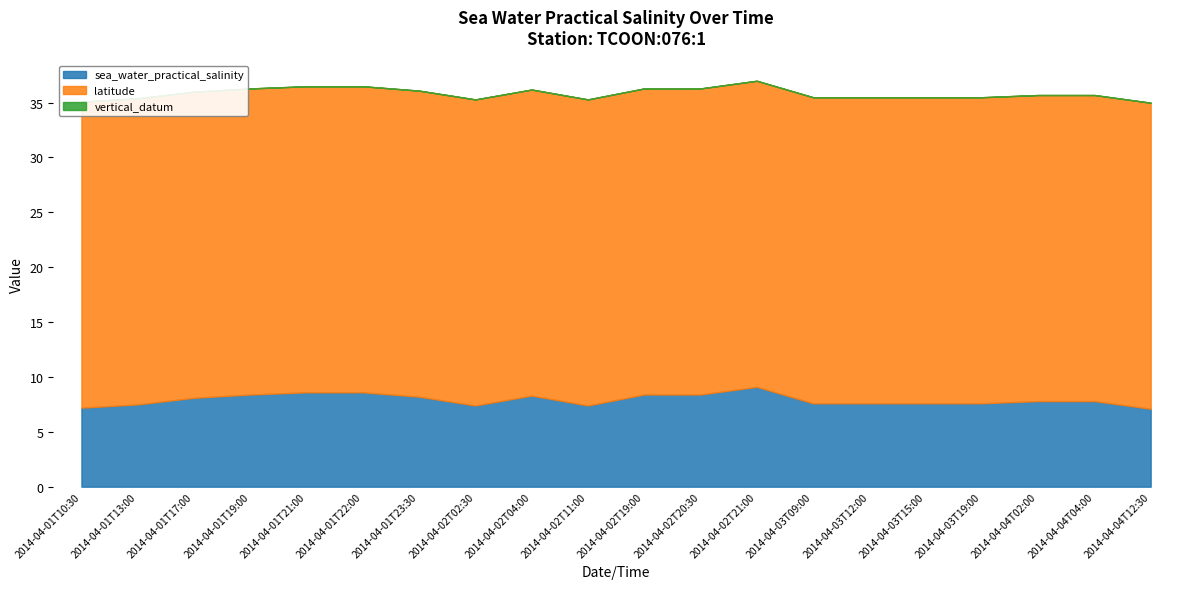

How many lines are shown in the chart?

3